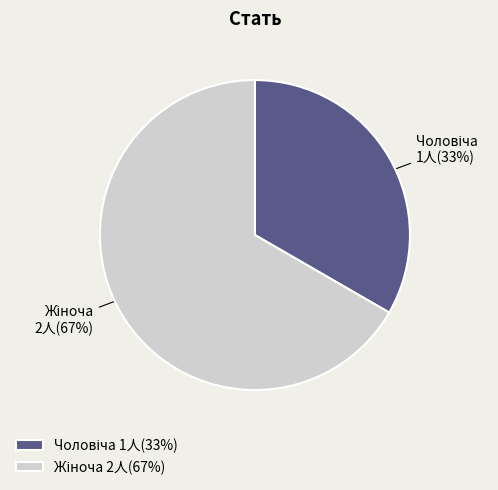

Does any single category account for the majority?

Yes